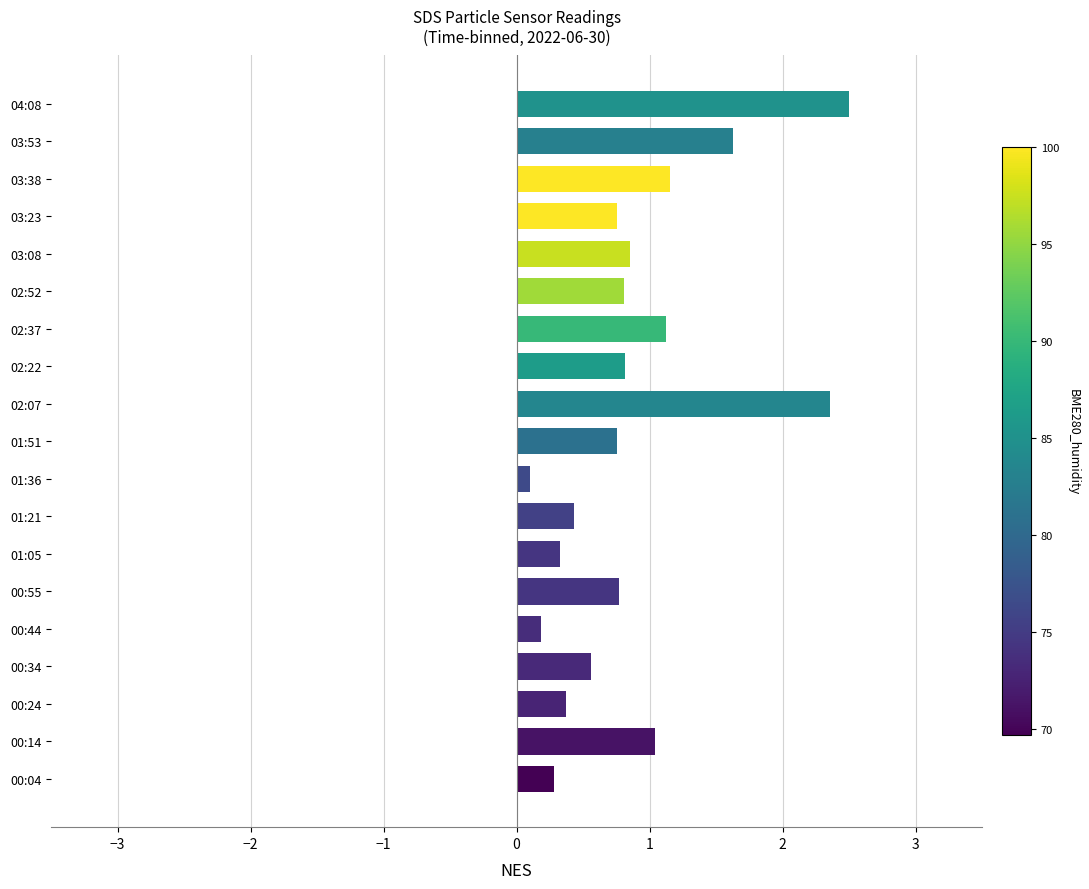

True or false: the data shows 2.3 at 03:53.

False